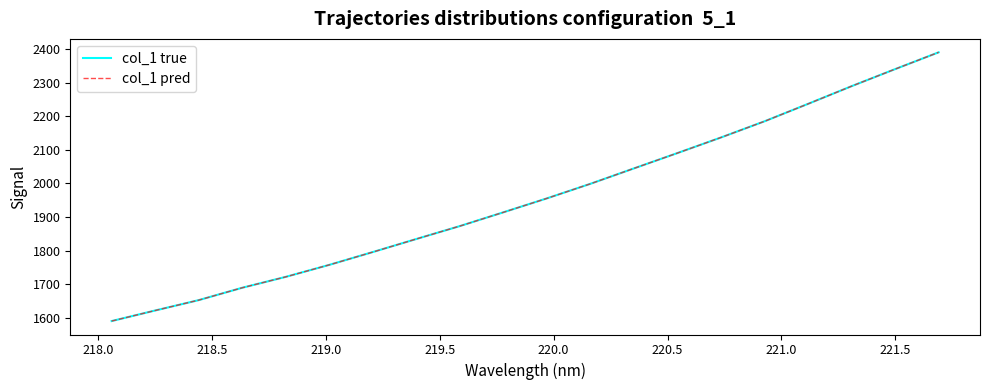

Does the chart display data point markers on the line(s)?

No